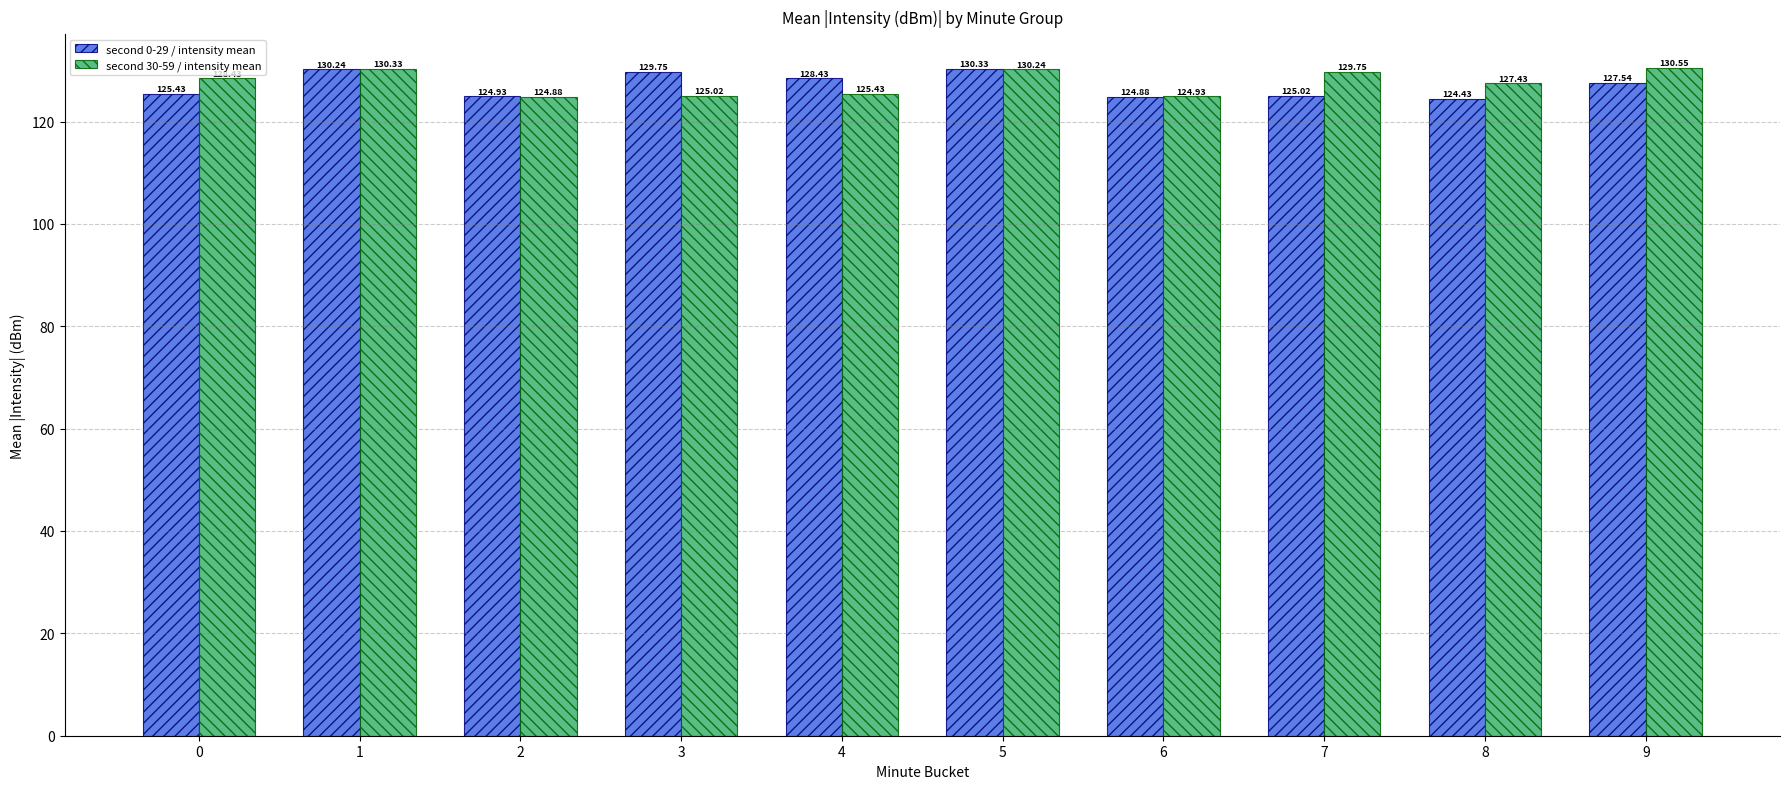

What is the value of the second 30-59 / intensity mean bar at the 9th from the left?

127.4